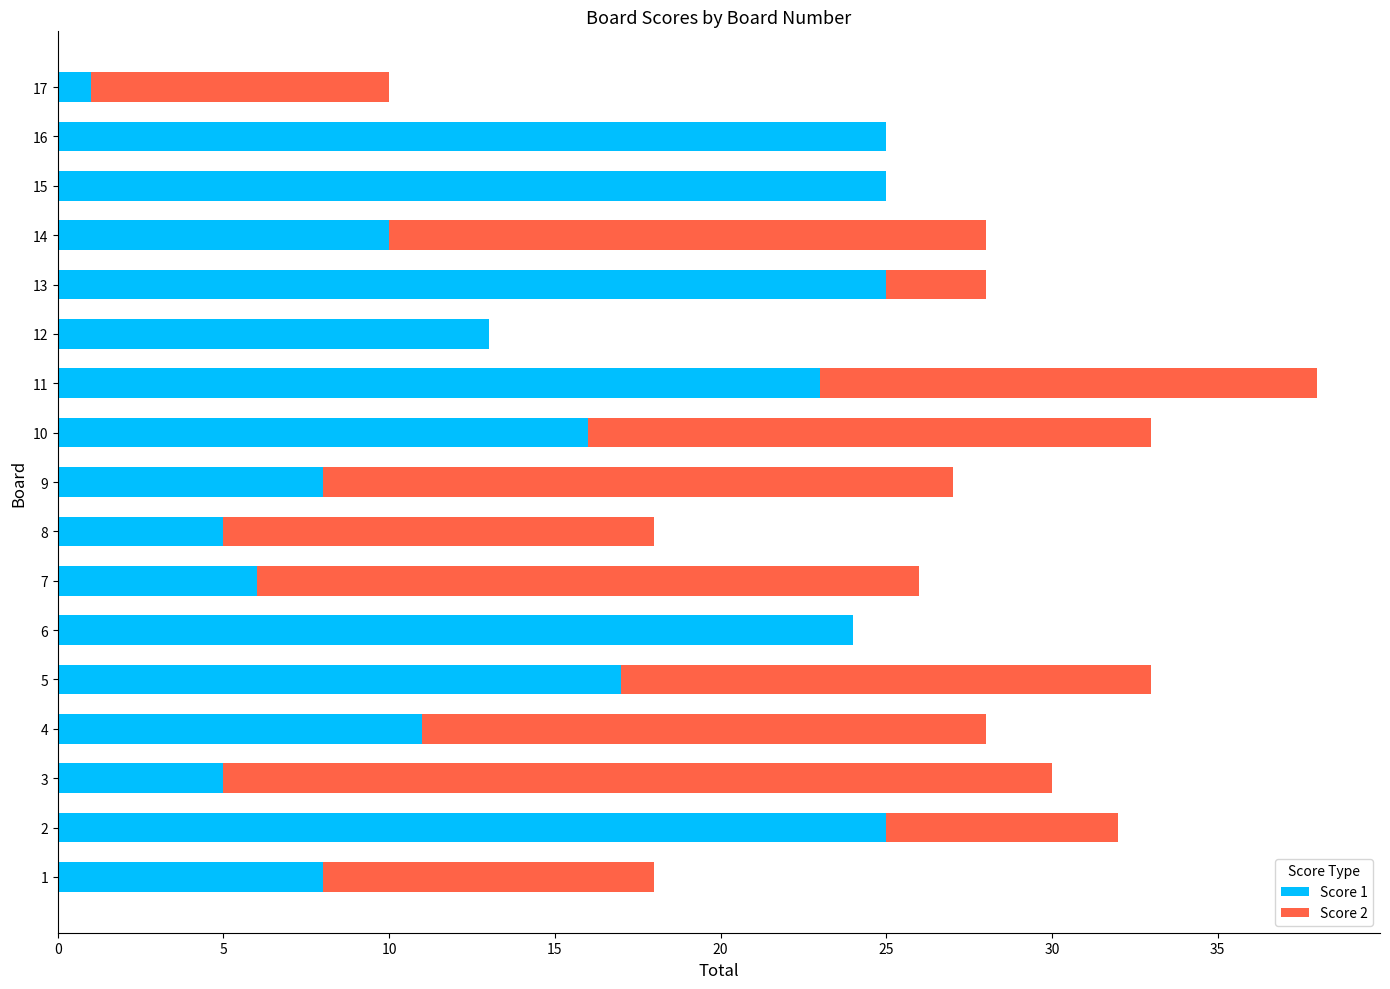

At which category is the sum across all series the highest?

11